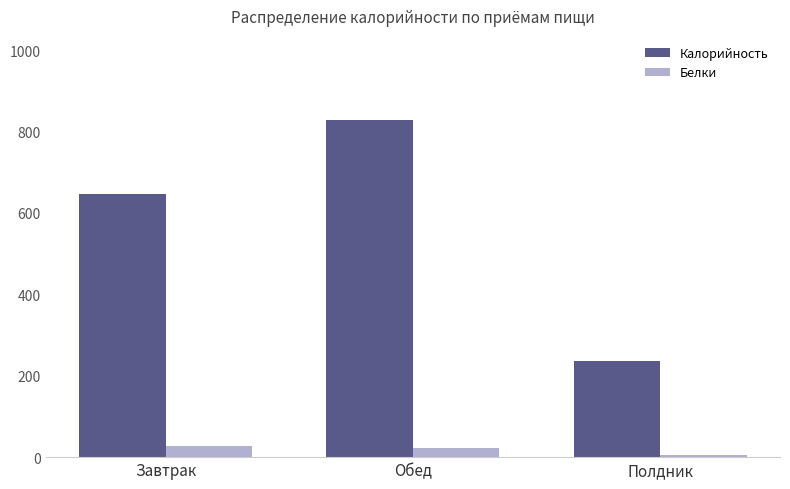

True or false: Белки has a value of 27.1 at Завтрак.

True